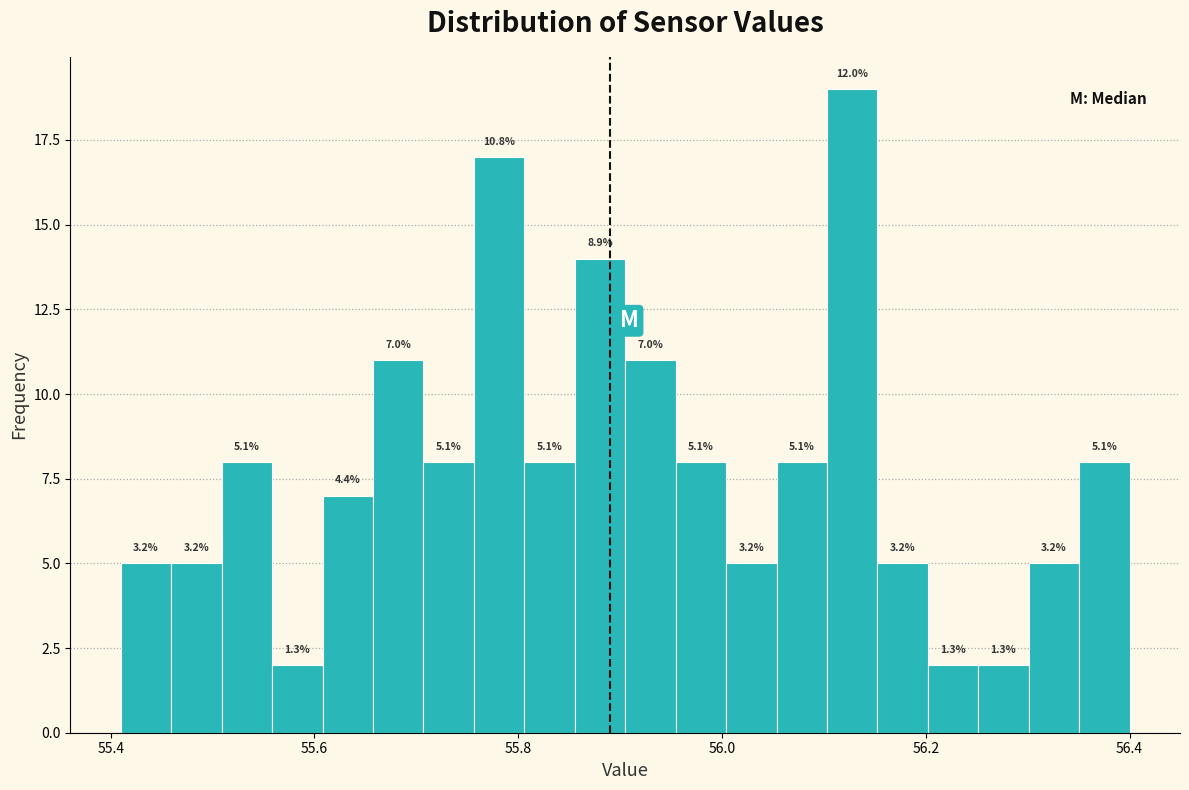

Read against the x-axis, roughly where is the centre of the tallest bar?

56.12